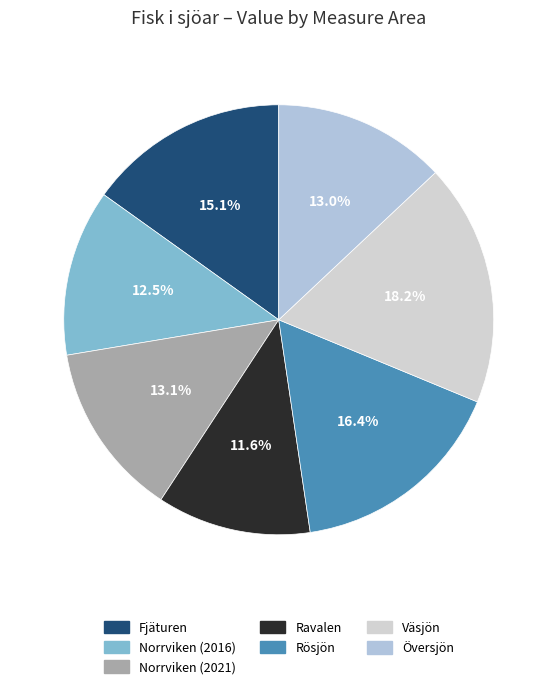

Between Norrviken (2016) and Översjön, which is larger?

Översjön